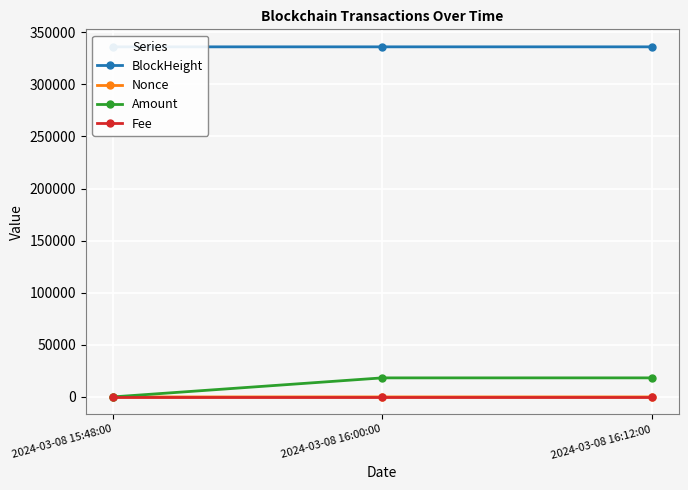

Does the chart display data point markers on the line(s)?

Yes